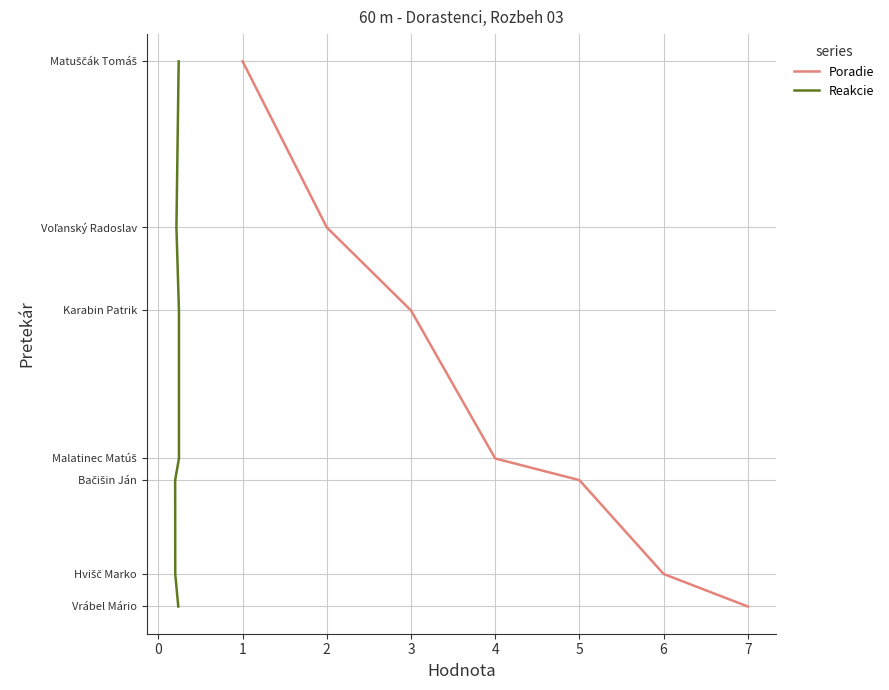

True or false: Poradie and Reakcie cross at least once.

False